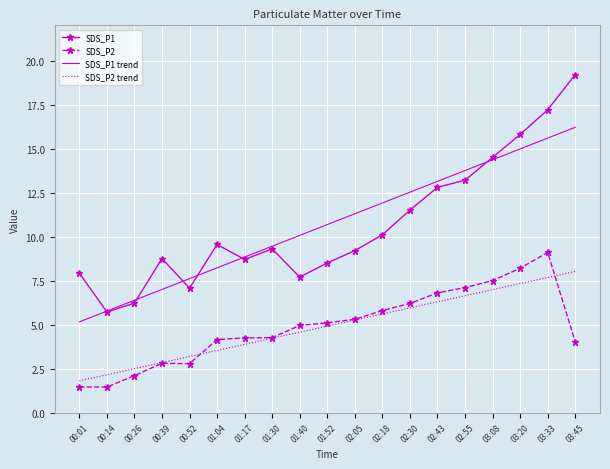

What is the total value across all series at 03:08?

43.3